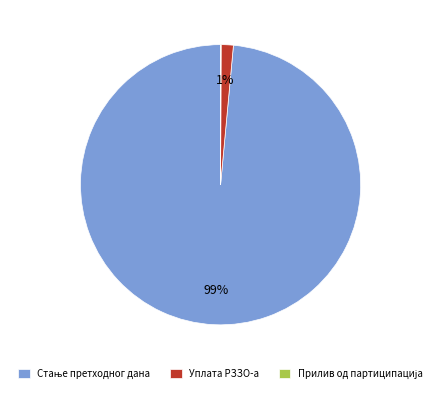

Is there any slice that represents more than half of the pie?

Yes